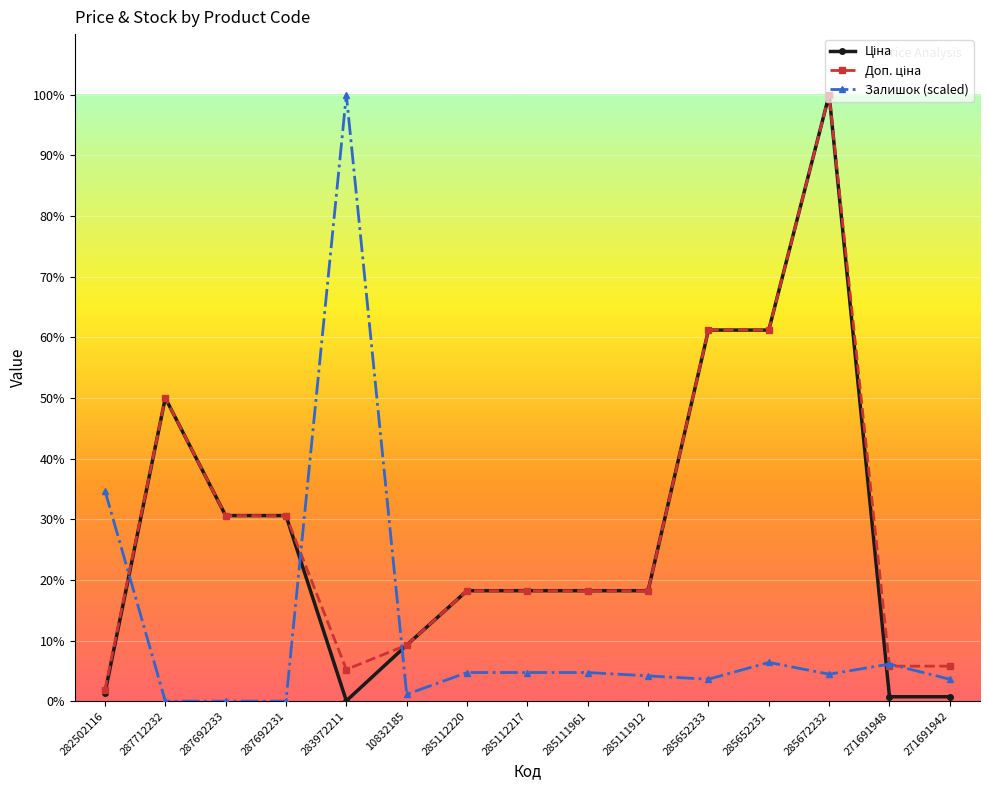

How many interior local valleys does the Залишок (scaled) series have?

3